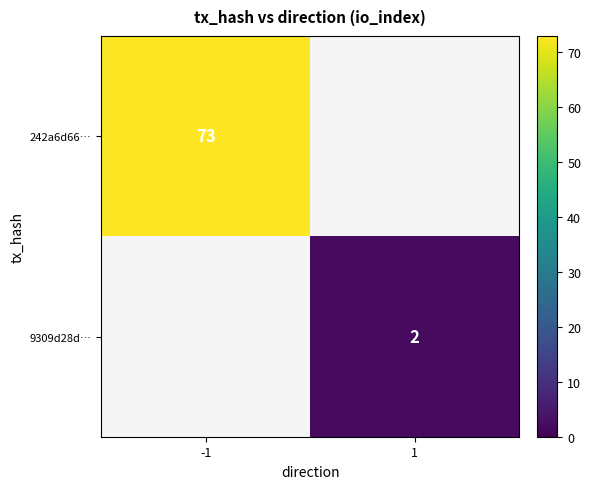

Is the value of 9309d28d… at 1 greater than the value of 242a6d66… at -1?

No